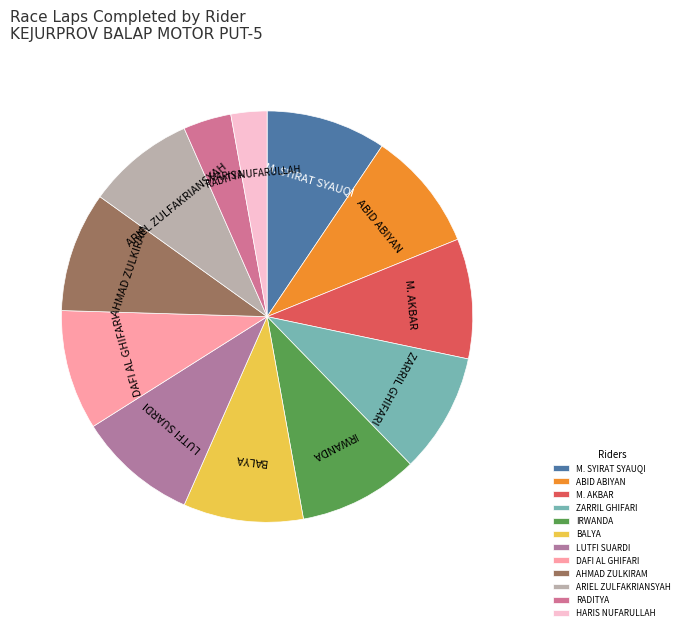

How many segments does this pie chart have?

12